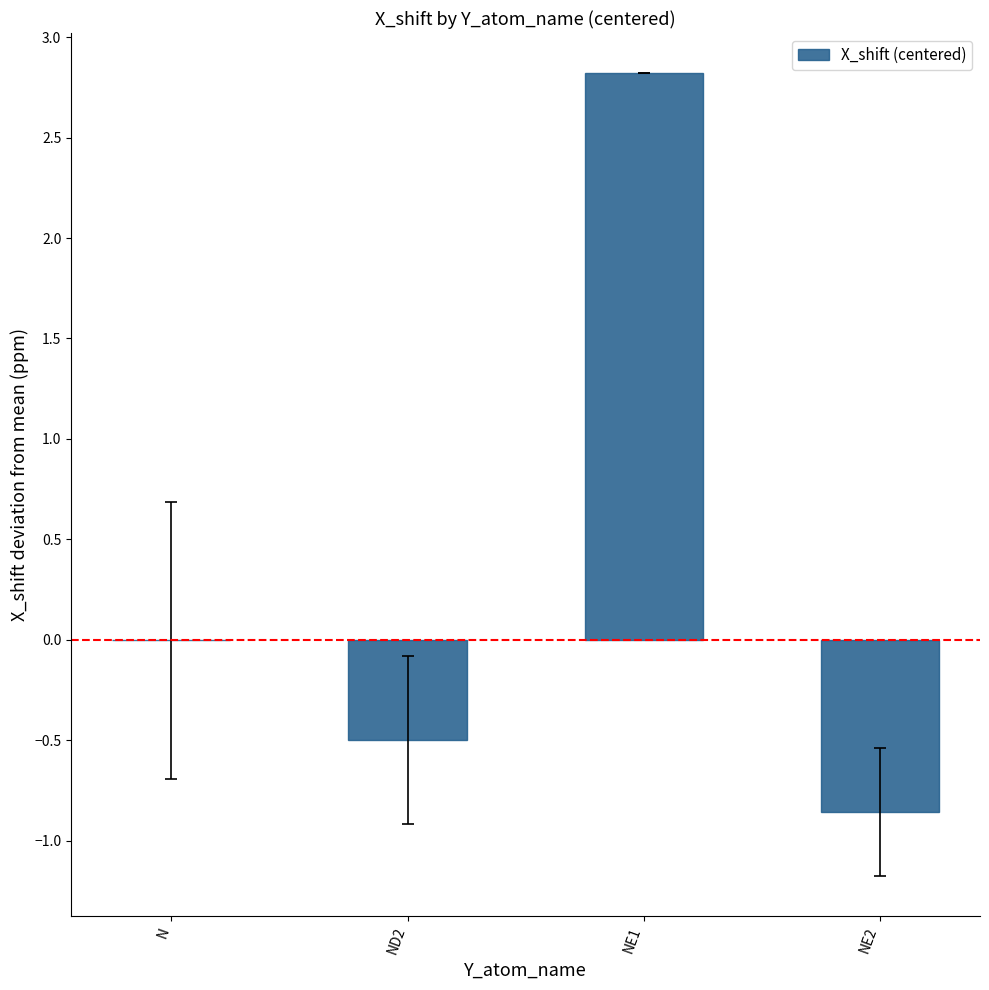

Which category has the highest value across all series?

NE1